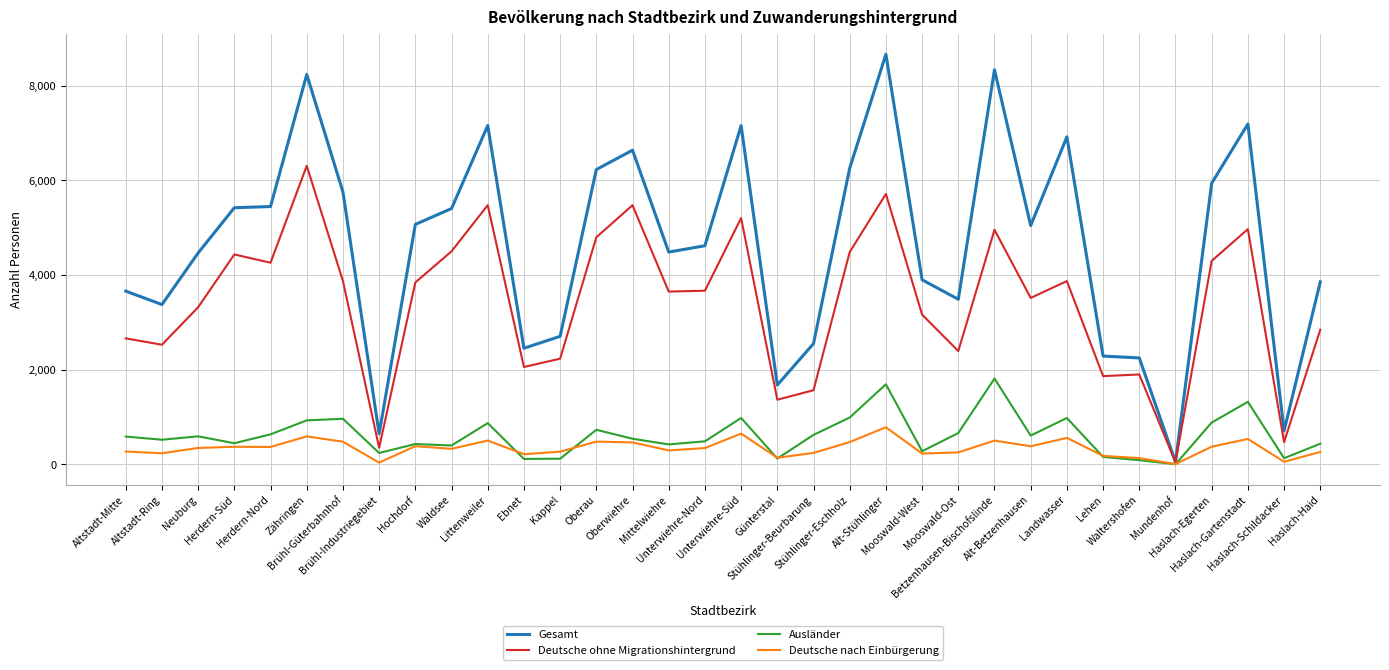

At how many categories does at least one series exceed 8469?

1